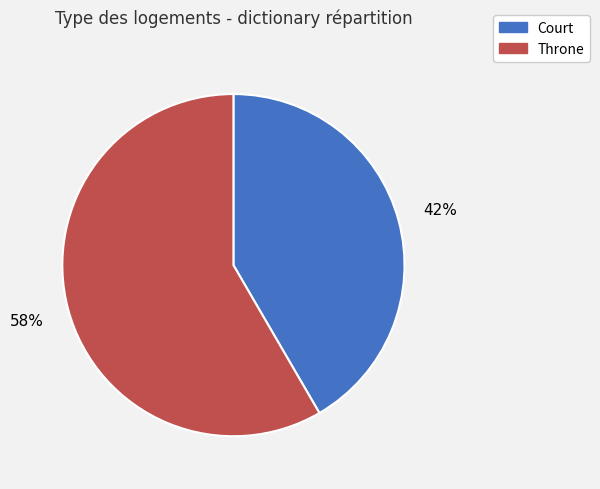

What is the majority slice?

Throne